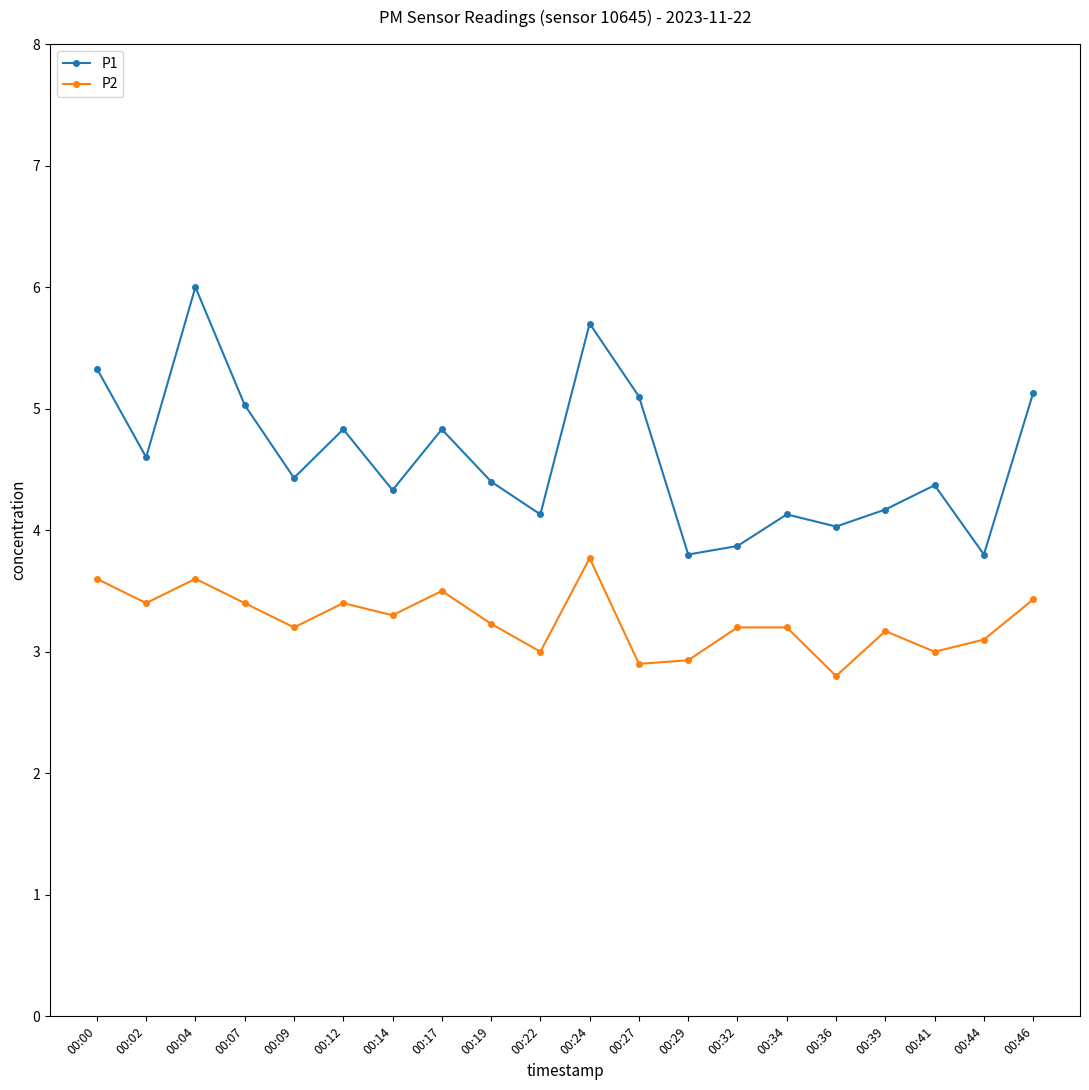

The P1 series shows 4.6 at 00:02. True or false?

True